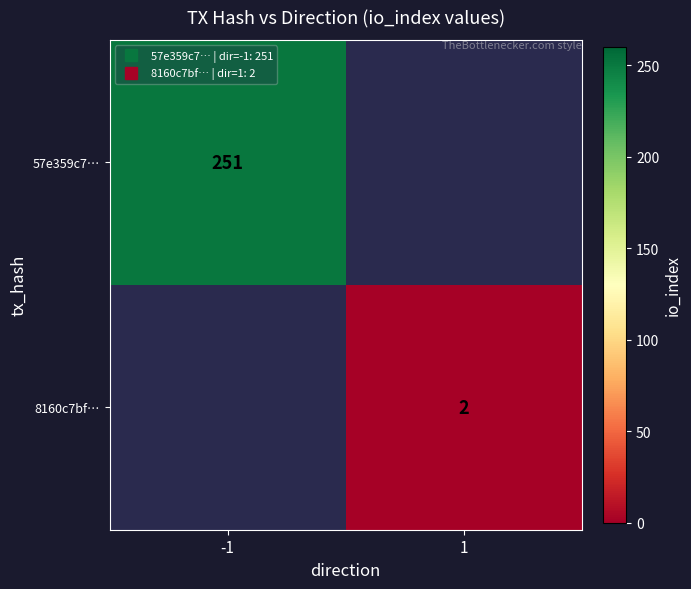

At which category does the chart reach its peak across all series?

-1